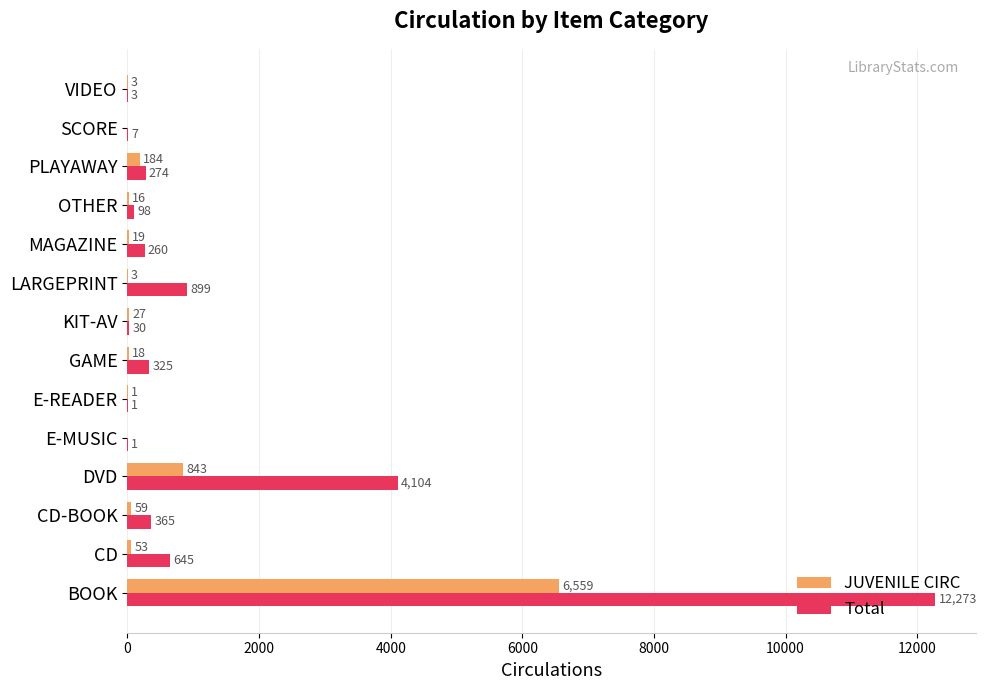

What are all the series names shown in the legend?

JUVENILE CIRC, Total